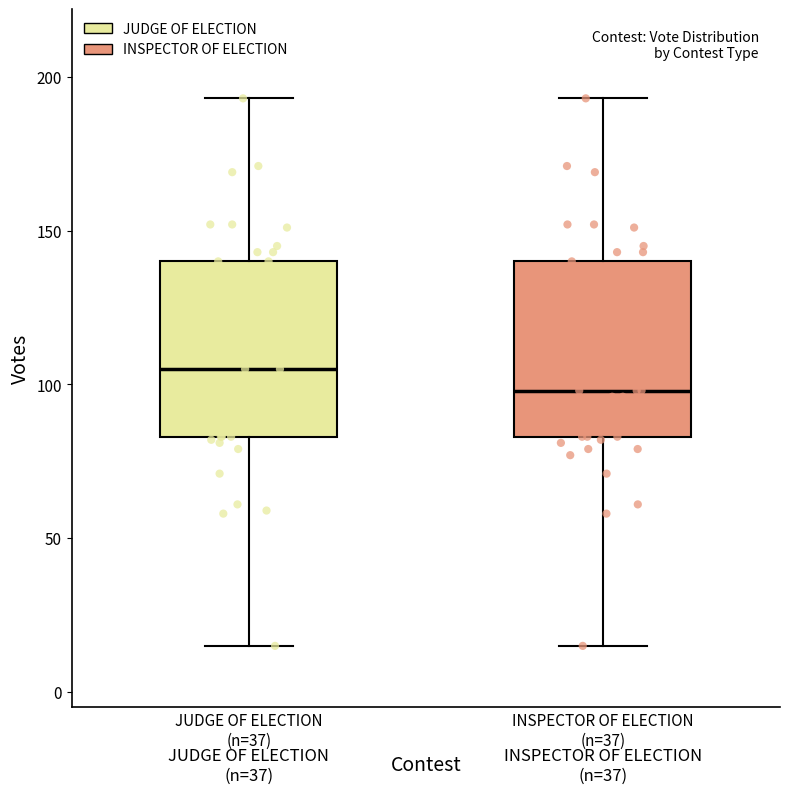

Reading left to right, read every box against the y-axis: the position of its median line, the range the box covers, and the ends of its whiskers. The values are not printed on the chart, so give them approximately, as read against the axis.

JUDGE OF ELECTION (n=37): median 105, box 85 to 140, whiskers 15 to 195
INSPECTOR OF ELECTION (n=37): median 100, box 85 to 140, whiskers 15 to 195